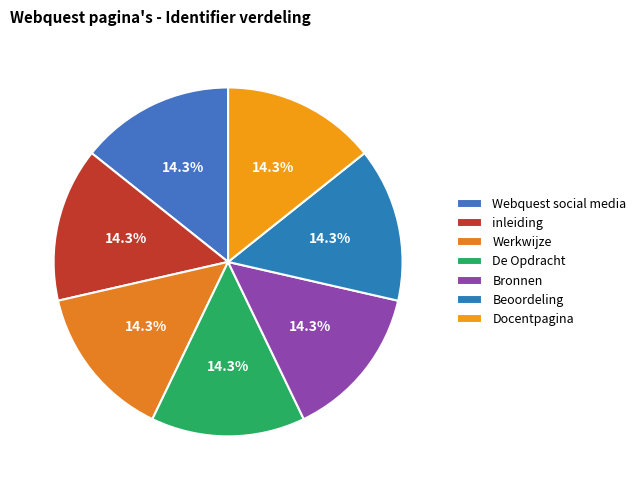

Is there any slice that represents more than half of the pie?

No